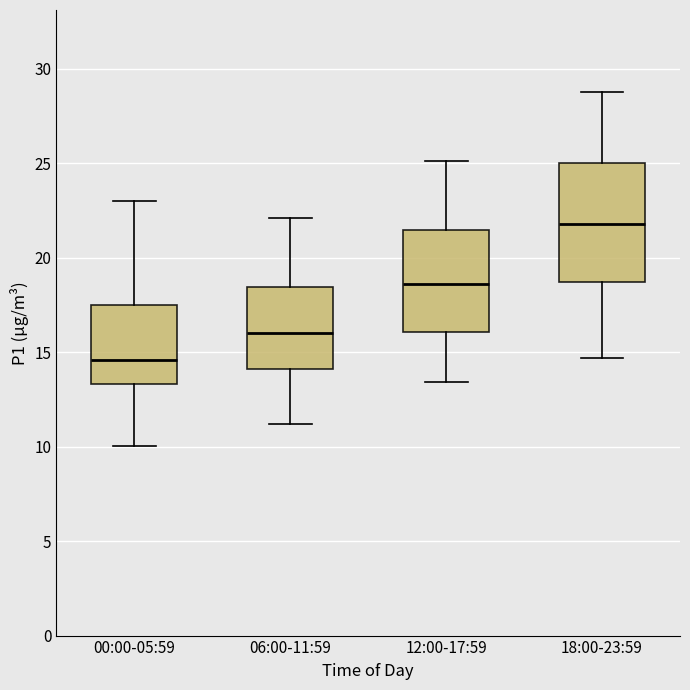

Which box is the tallest, from its lower edge to its upper edge?

18:00-23:59